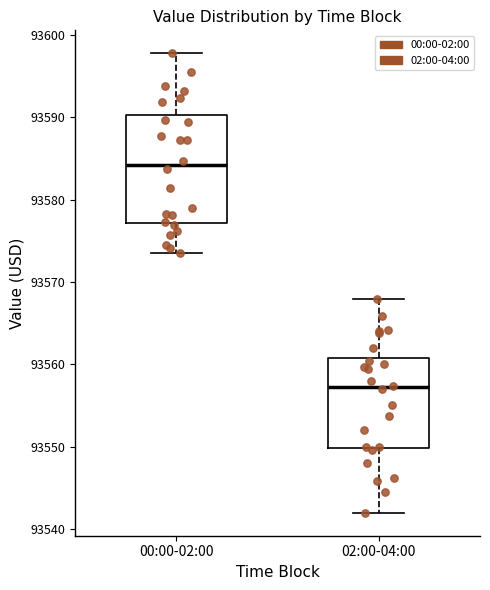

Reading left to right, read every box against the y-axis: the position of its median line, the range the box covers, and the ends of its whiskers. The values are not printed on the chart, so give them approximately, as read against the axis.

00:00-02:00: median 93584, box 93577 to 93590, whiskers 93574 to 93598
02:00-04:00: median 93557, box 93550 to 93561, whiskers 93542 to 93568